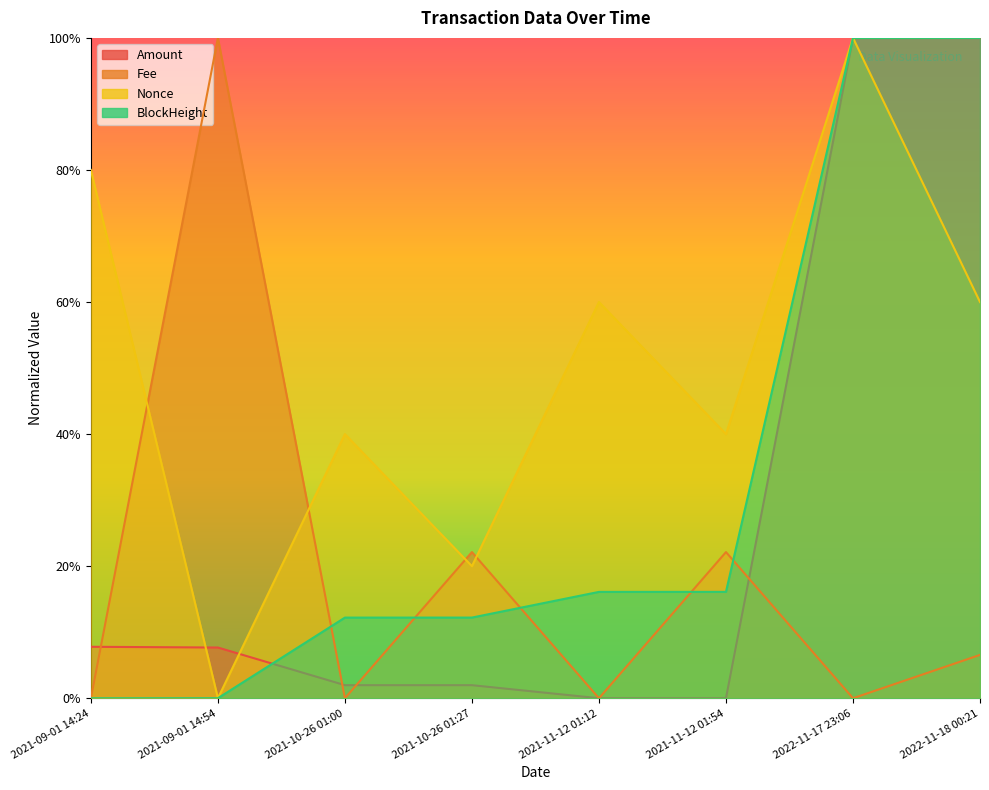

What is the label of the 2nd point from the right?

2022-11-17 23:06